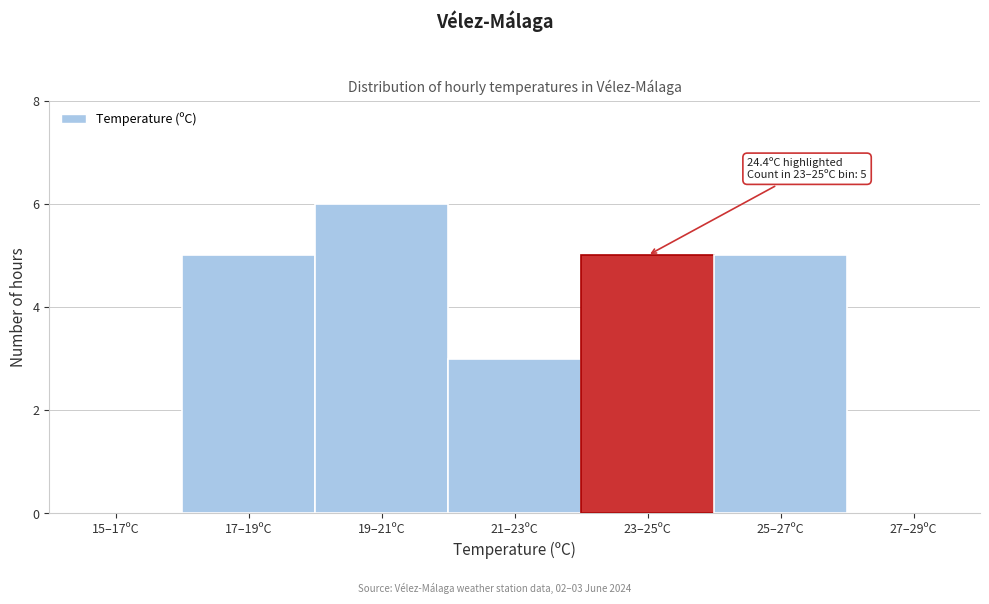

Reading left to right, transcribe all the data shown in this chart.

15–17ºC=0	17–19ºC=5	19–21ºC=6	21–23ºC=3	23–25ºC=5	25–27ºC=5	27–29ºC=0